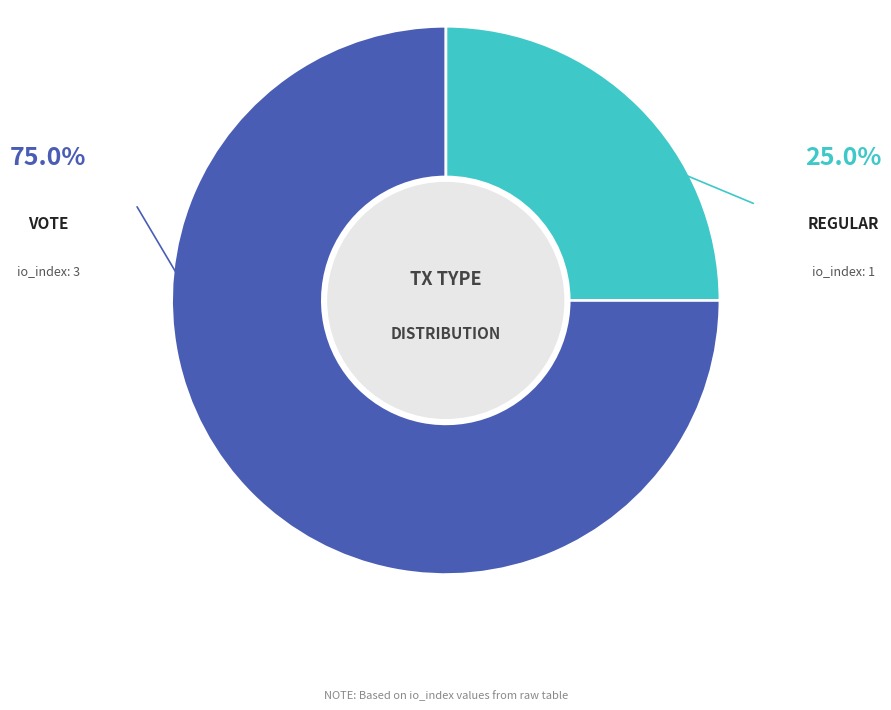

Is there a majority slice in this chart?

Yes